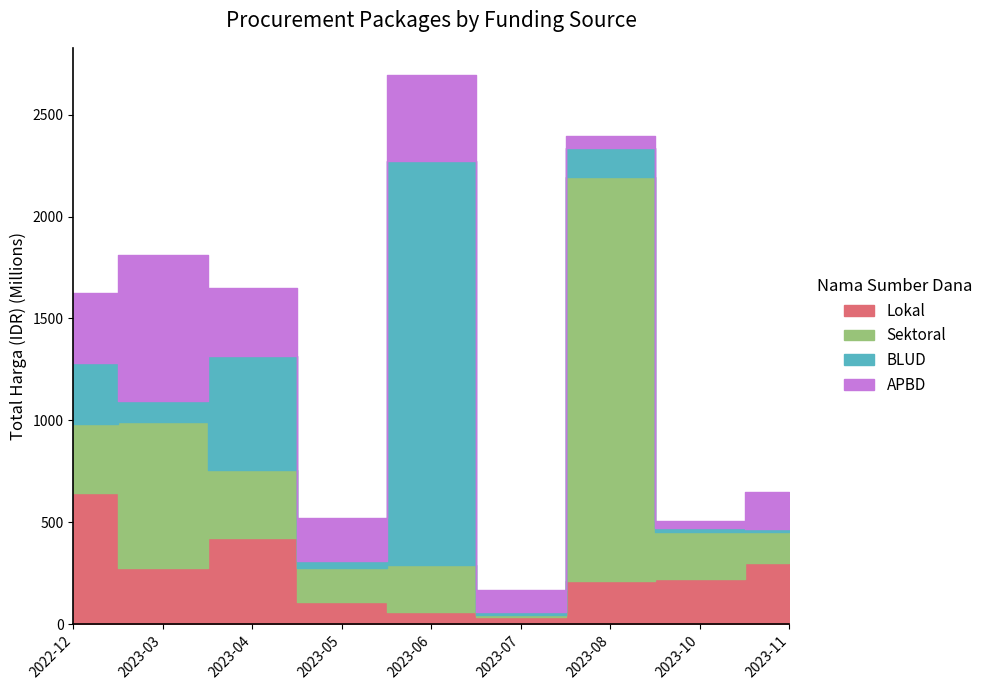

What is the average value of the APBD series?

267258100